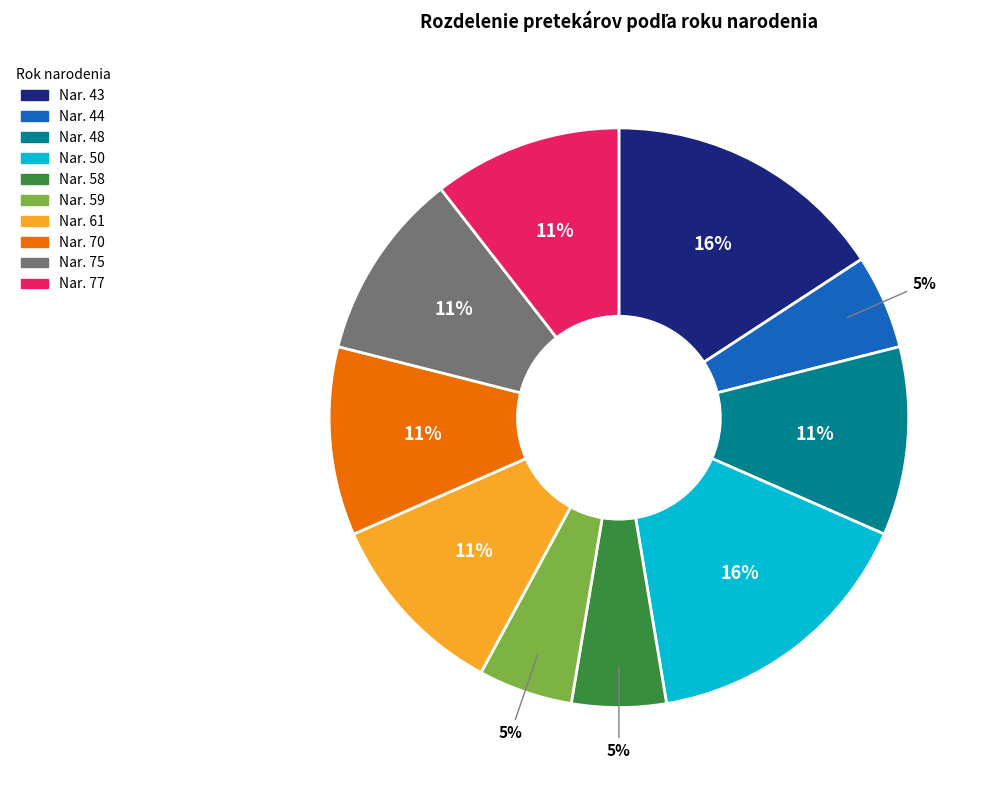

To the nearest percent, what is the average slice percentage?

10%